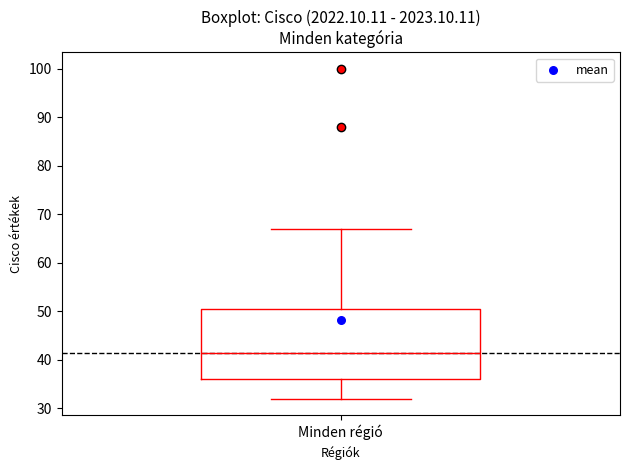

Transcribe this box plot: give where the median line is, the range the box spans, and where the two whiskers end, as read against the y-axis. The values are not printed on the chart, so give them approximately, as read against the axis.

median 42, box 36 to 51, whiskers 32 to 67